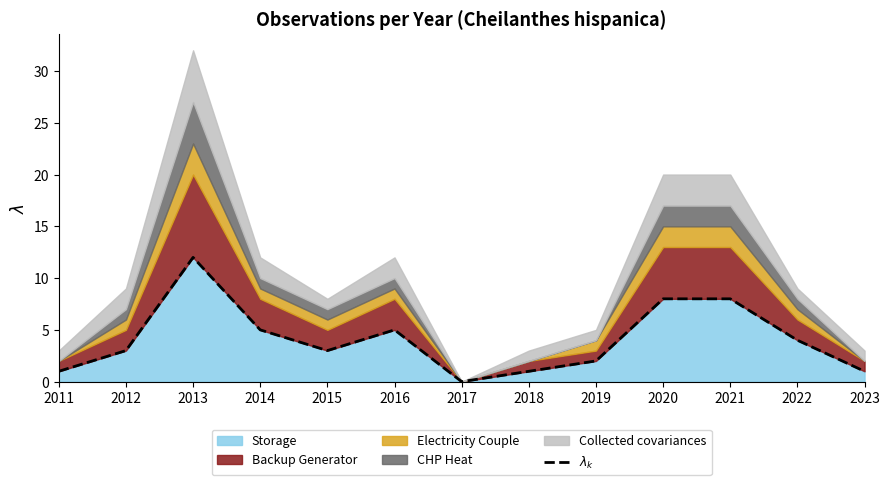

How many lines are shown in the chart?

1